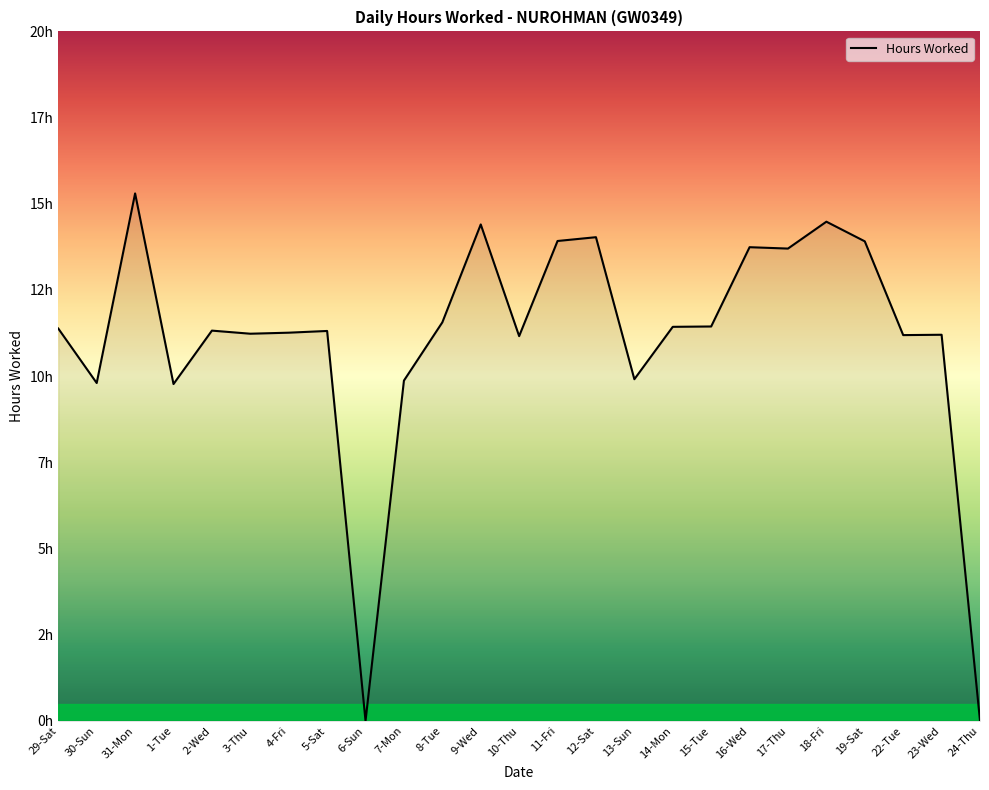

At which category does the data reach its first local valley?

30-Sun